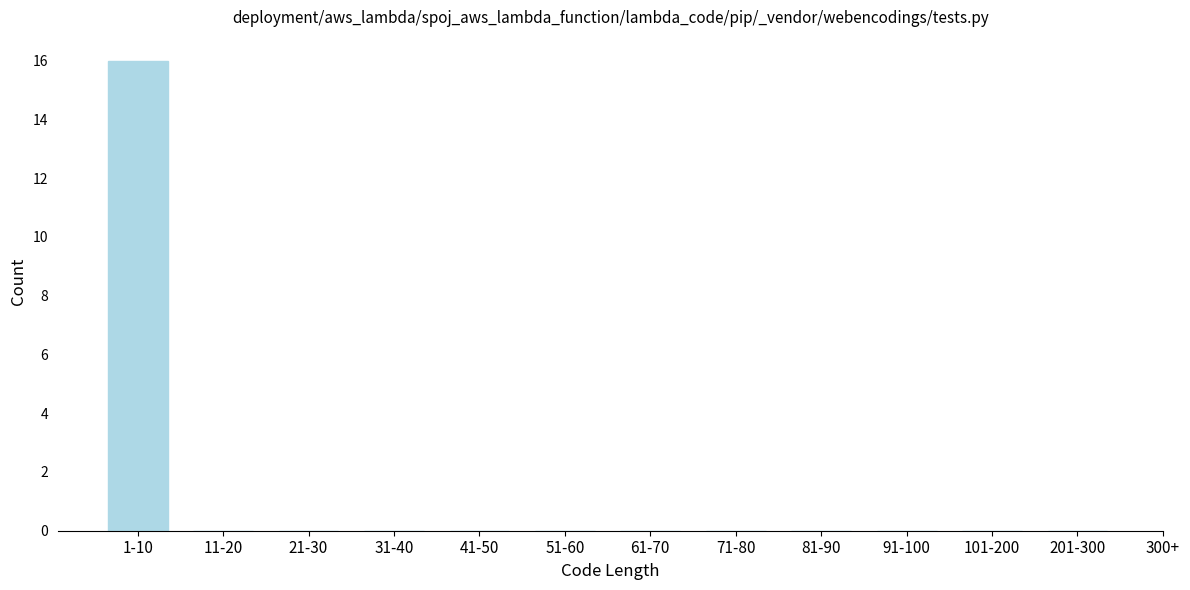

Reading left to right, list all the values displayed in this chart.

1-10=16	11-20=0	21-30=0	31-40=0	41-50=0	51-60=0	61-70=0	71-80=0	81-90=0	91-100=0	101-200=0	201-300=0